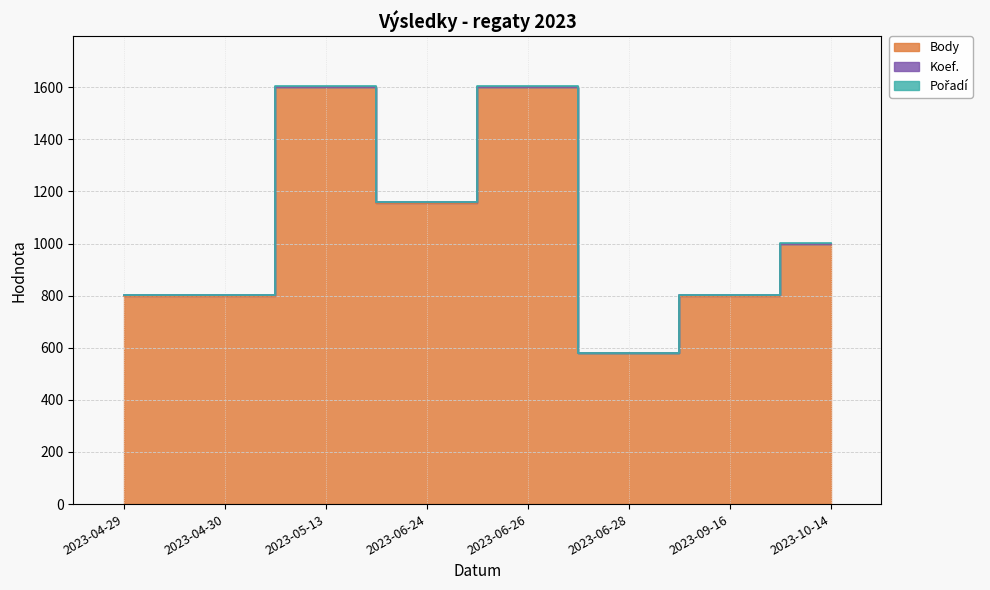

Is it true that Pořadí equals 0 at 2023-05-13?

False